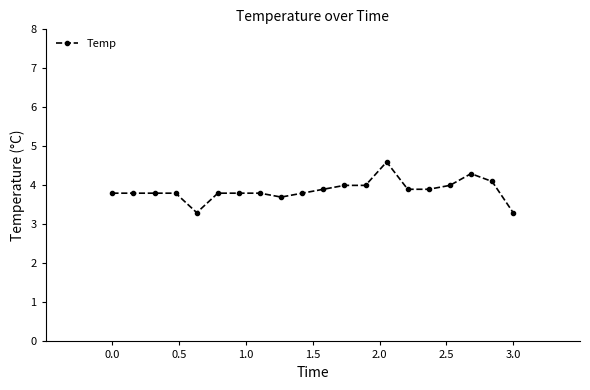

What is the value of the 15th point from the left?

3.9